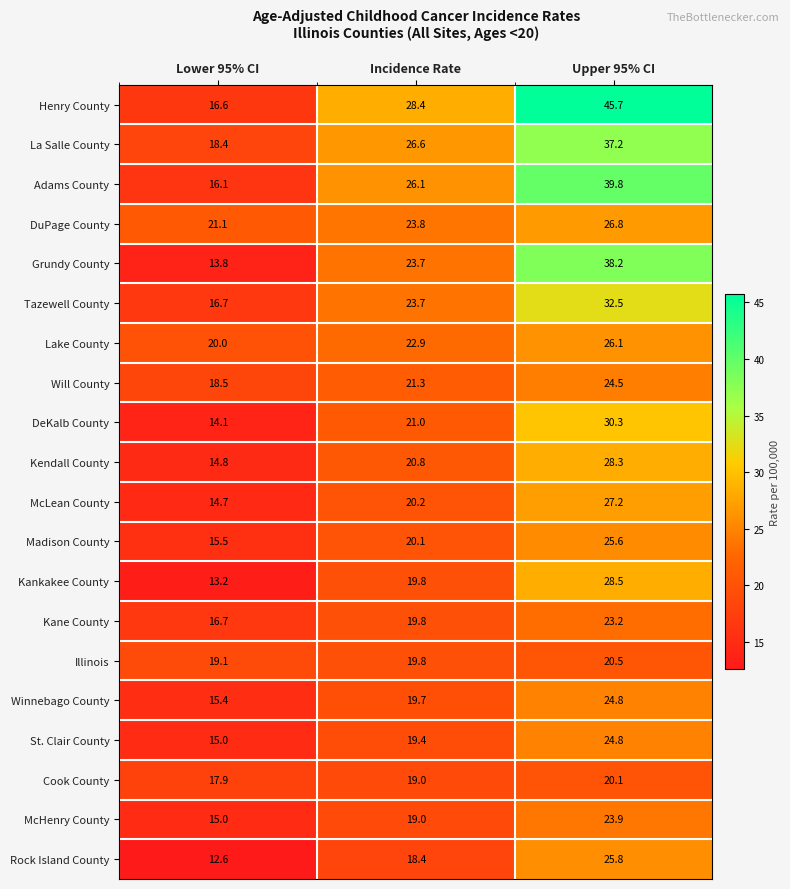

What is the minimum value shown in the chart?

12.6